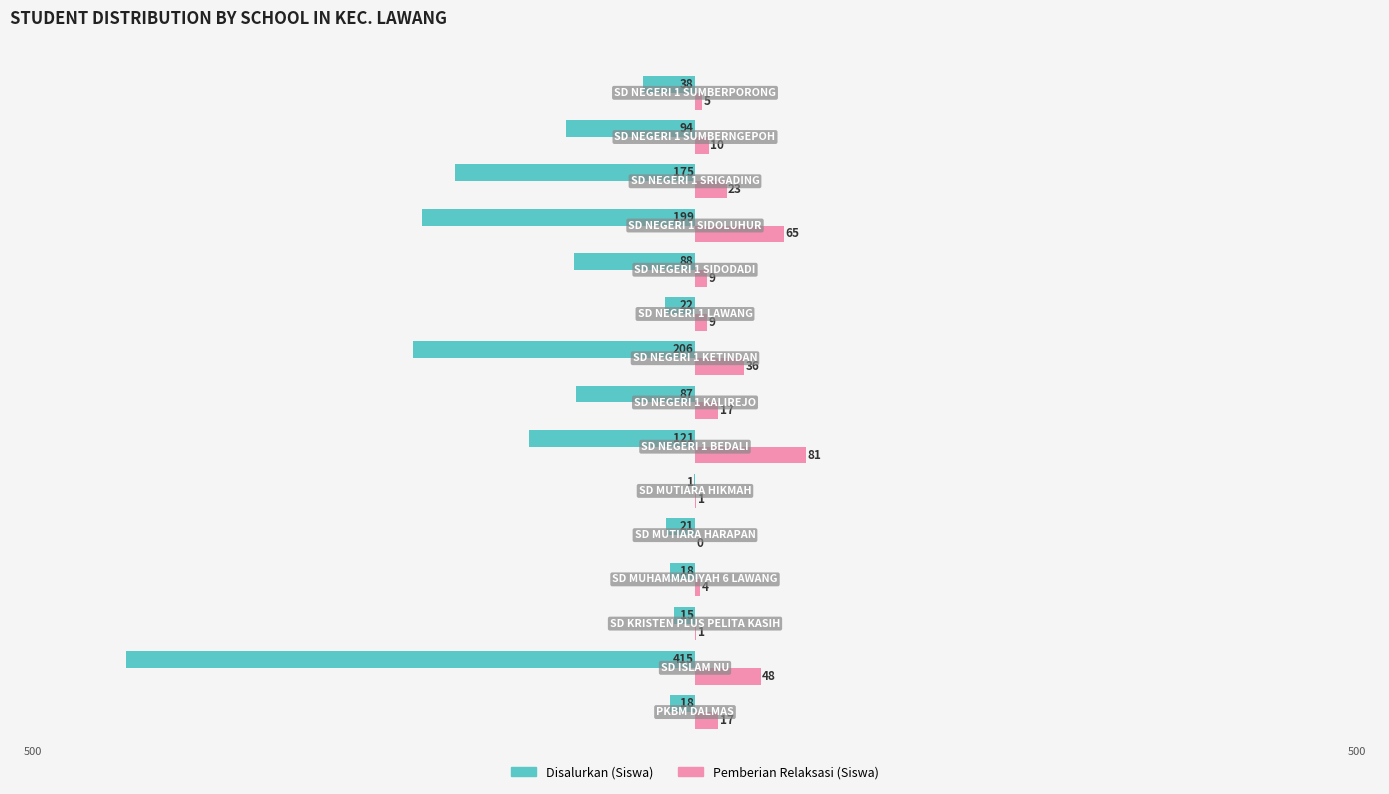

What is the maximum value for Pemberian Relaksasi (Siswa)?

81